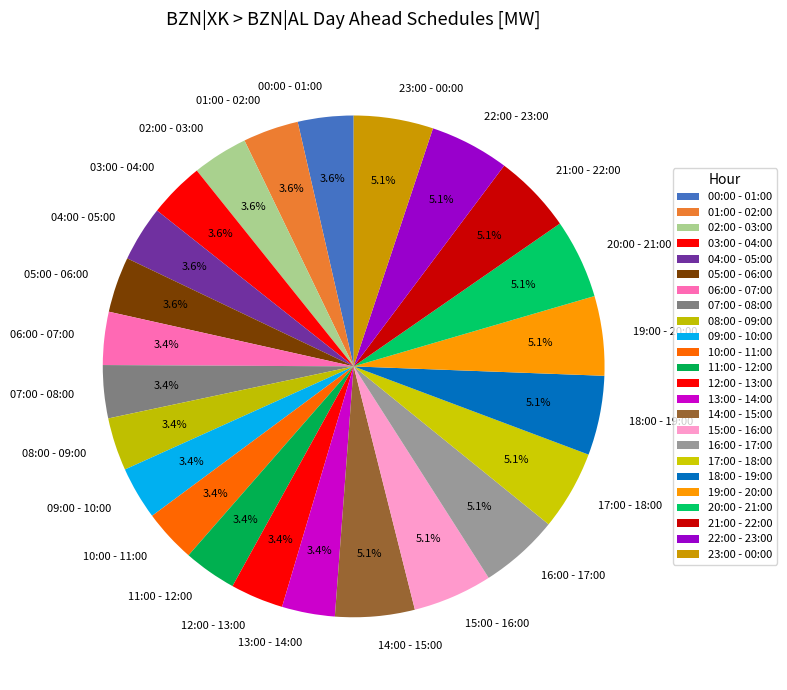

How many segments does this pie chart have?

24